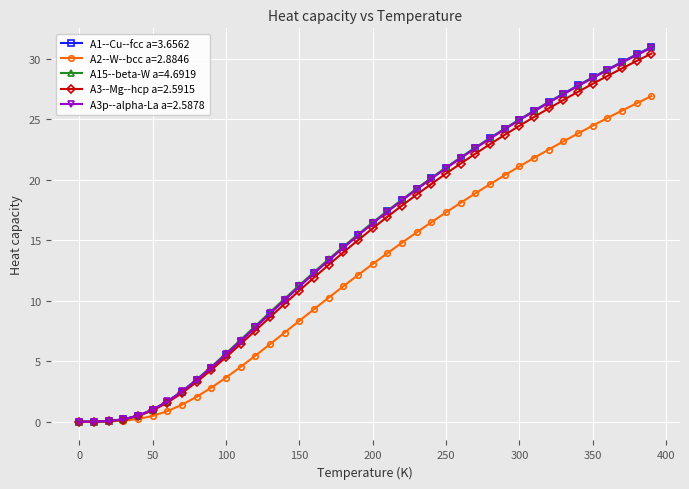

How many categories are shown in the chart?

40